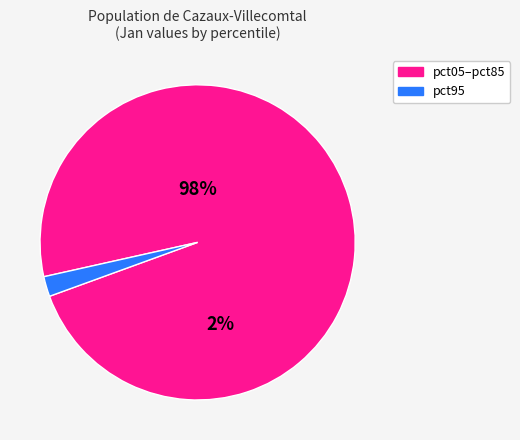

Which slice is the smallest?

pct95